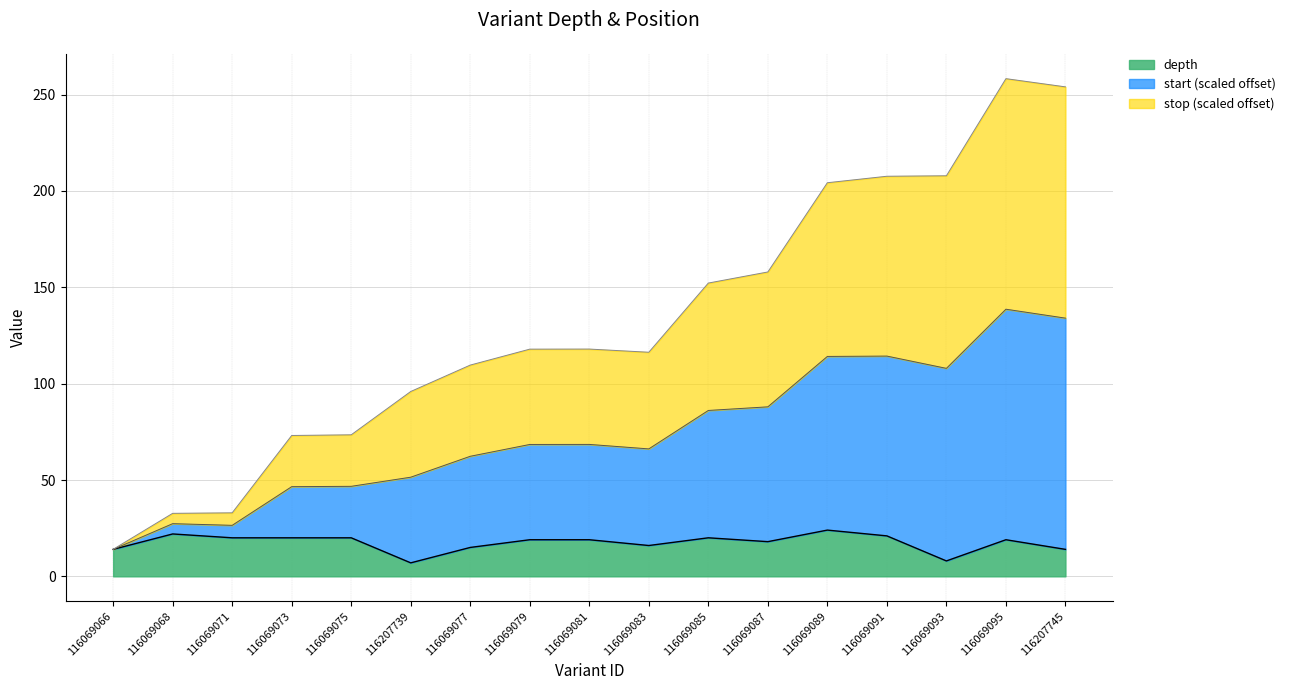

What is the difference between the second highest and minimum values in the stop_offset series?

120.0